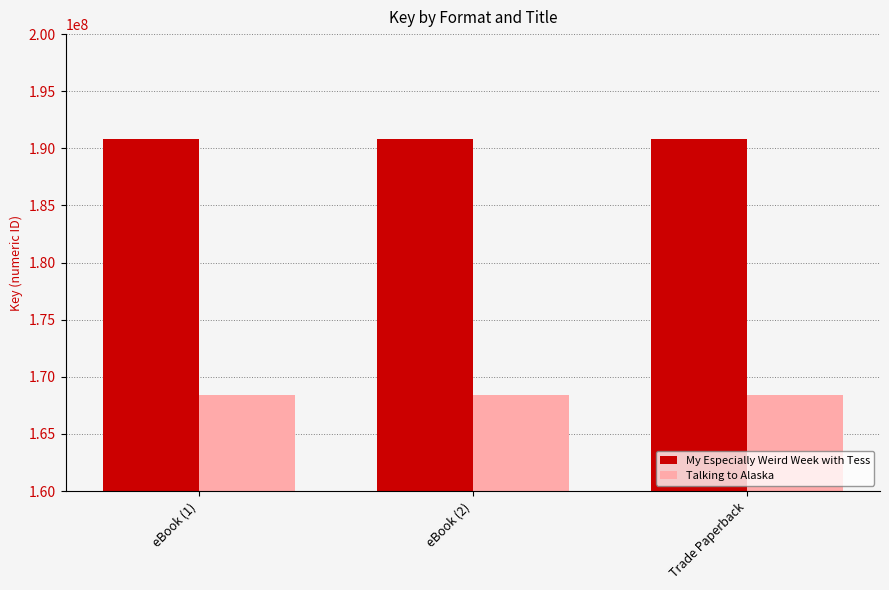

Which series has the largest total across all categories?

My Especially Weird Week with Tess